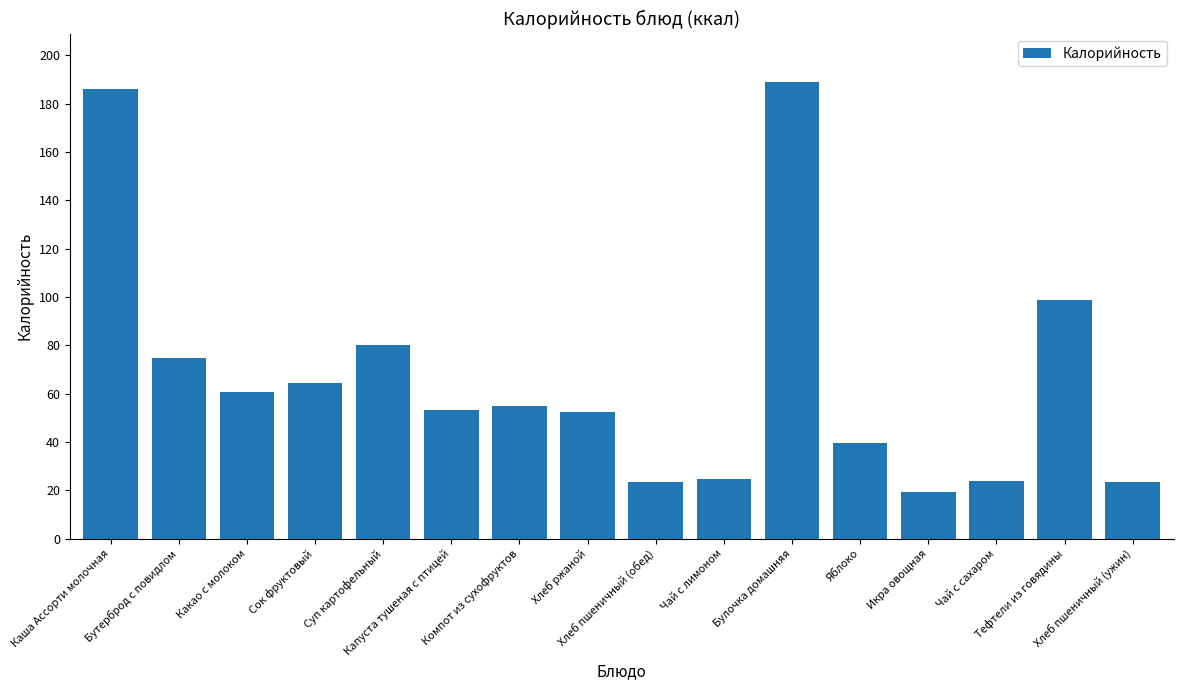

Is it true that the value at Капуста тушеная с птицей is 53.1?

True